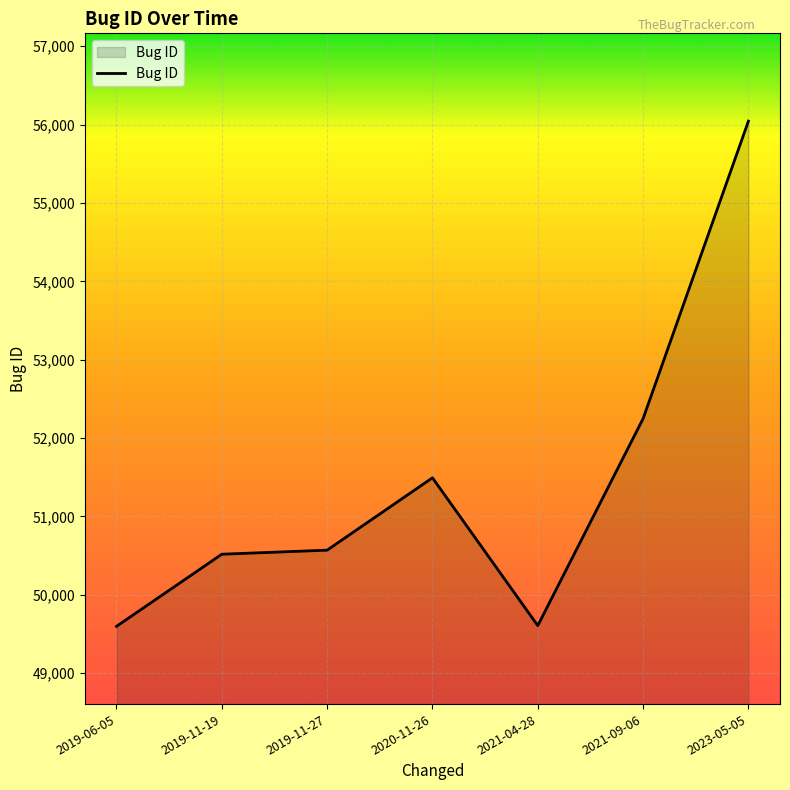

Approximately how many times larger is the value at 2023-05-05 compared to 2019-11-19?

1.1